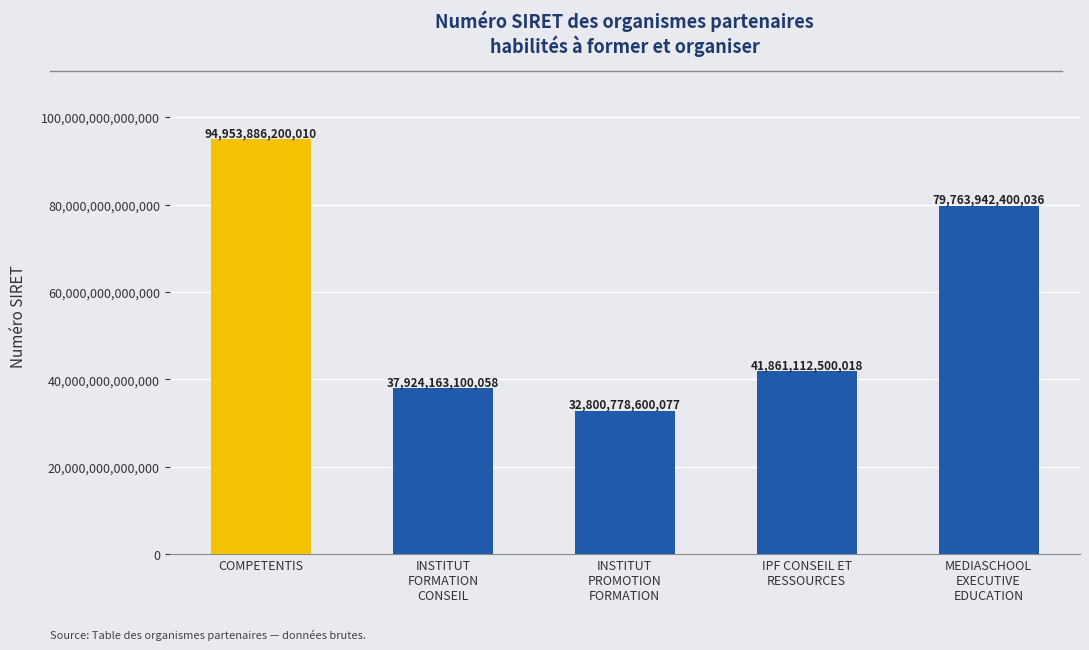

Between INSTITUT
PROMOTION
FORMATION and COMPETENTIS, which is larger?

COMPETENTIS